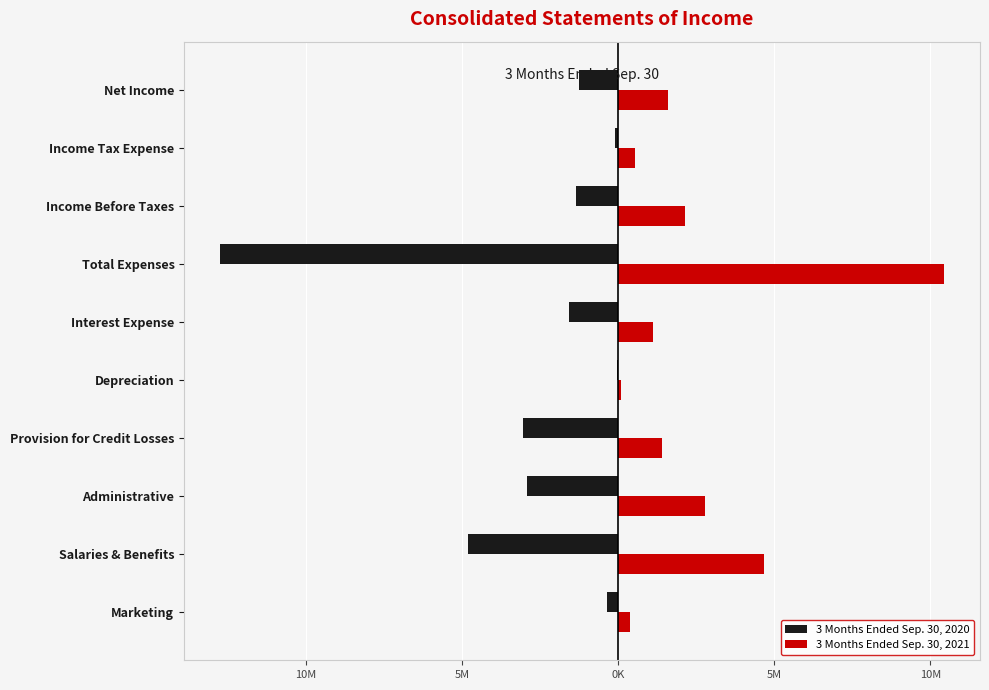

What are all the series names shown in the legend?

3 Months Ended Sep. 30, 2020, 3 Months Ended Sep. 30, 2021